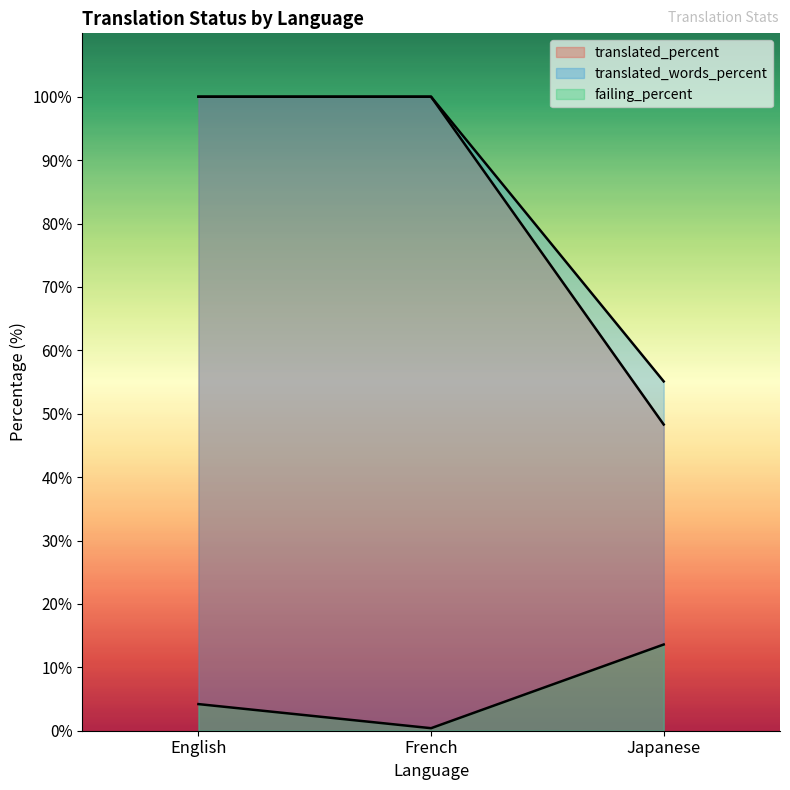

What are all the series names shown in the legend?

translated_percent, translated_words_percent, failing_percent